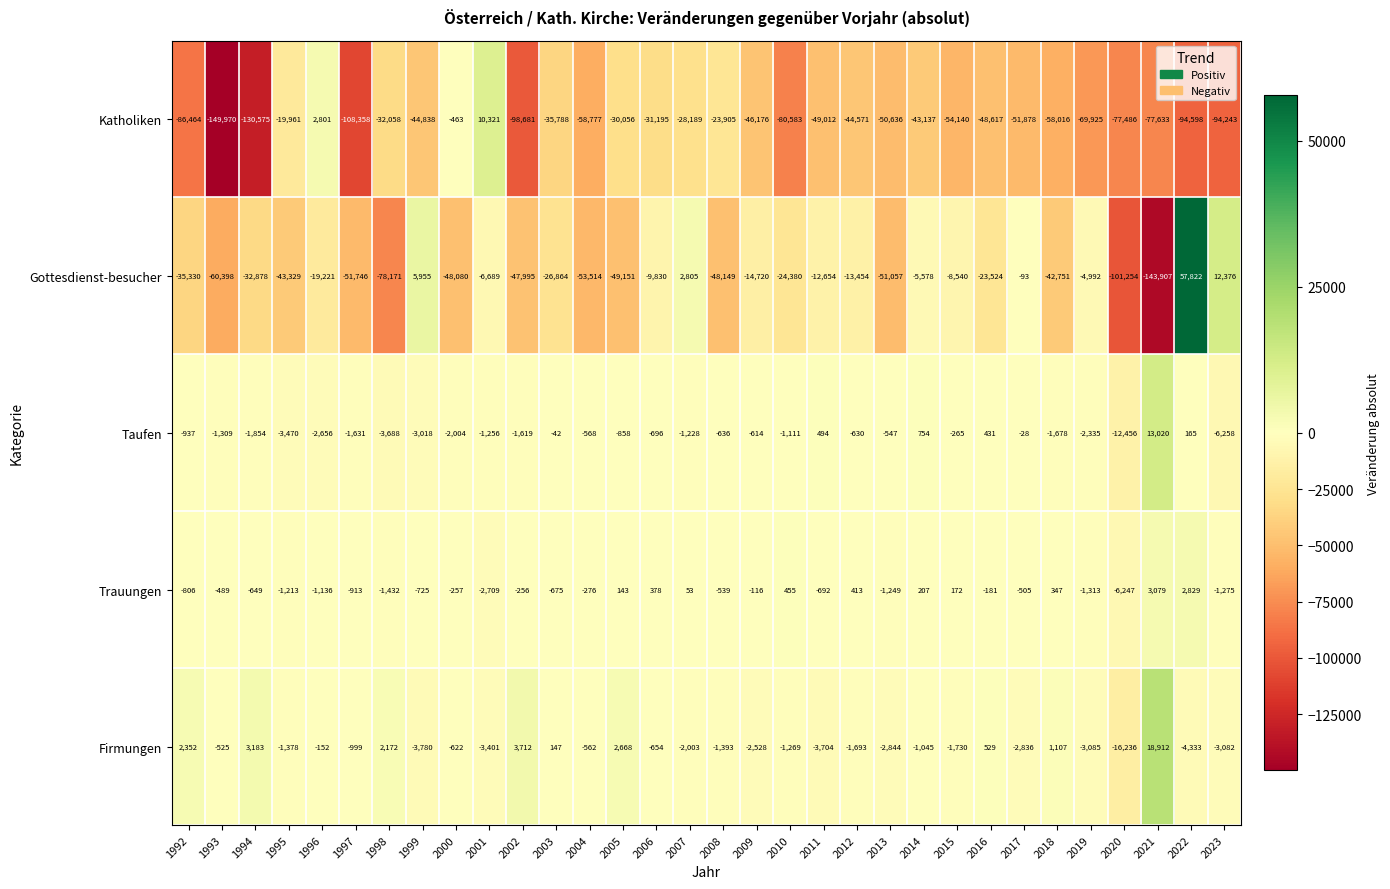

Which category has the lowest value across all series?

1993